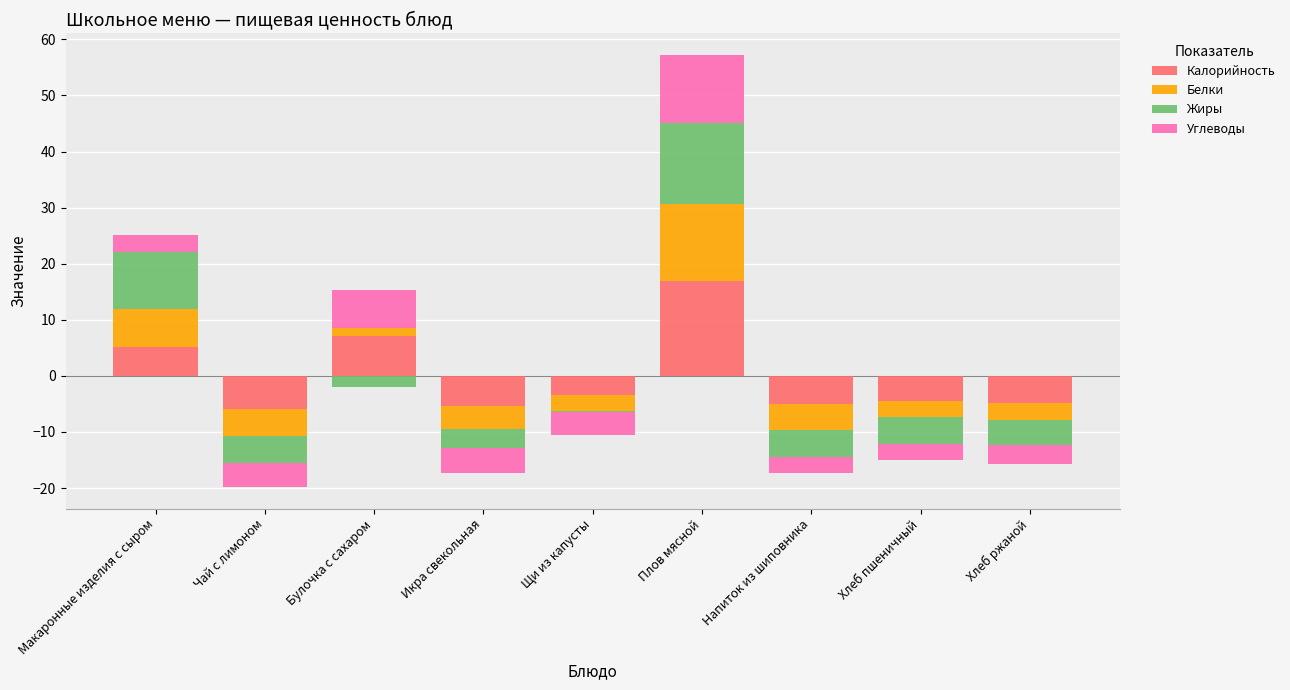

How many values in Углеводы are above zero?

3